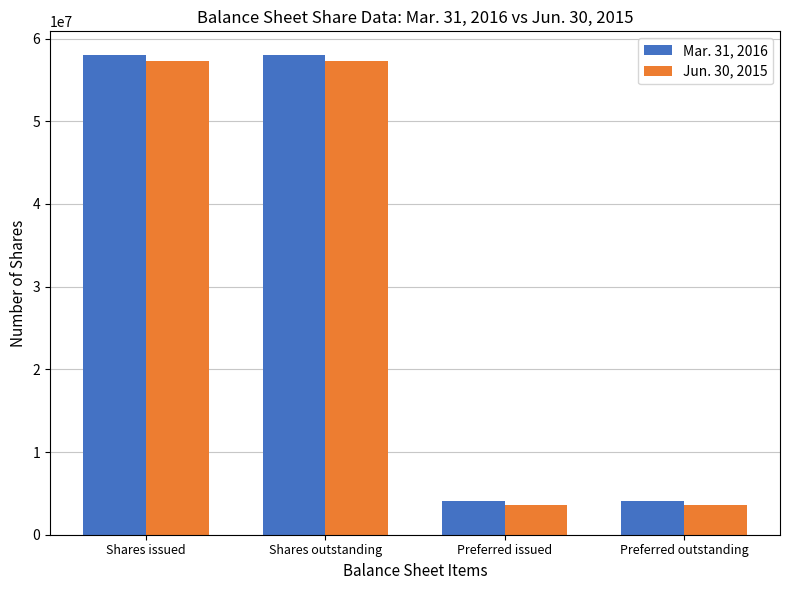

Rank the series at Shares issued from highest to lowest value.

Mar. 31, 2016, Jun. 30, 2015